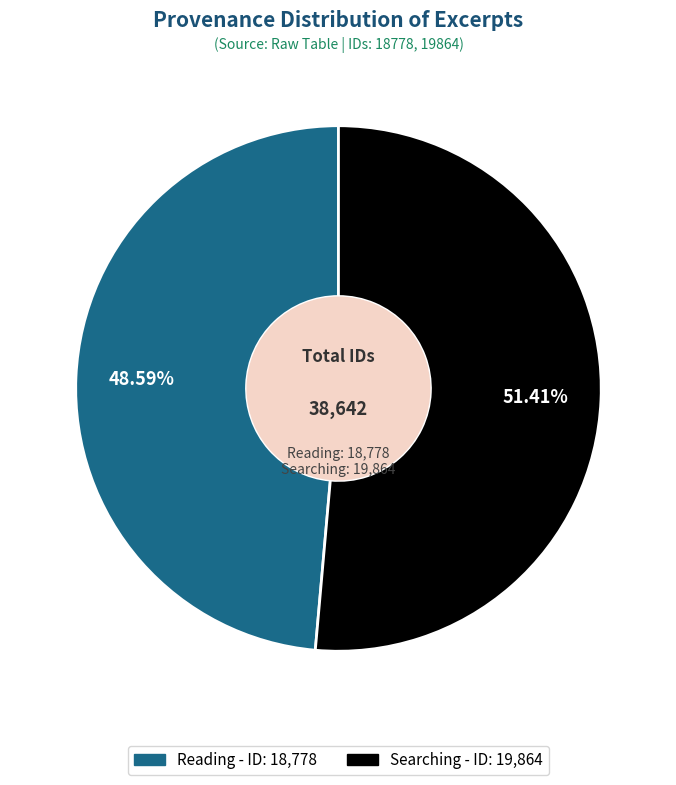

Rank the categories by value from lowest to highest.

Reading, Searching